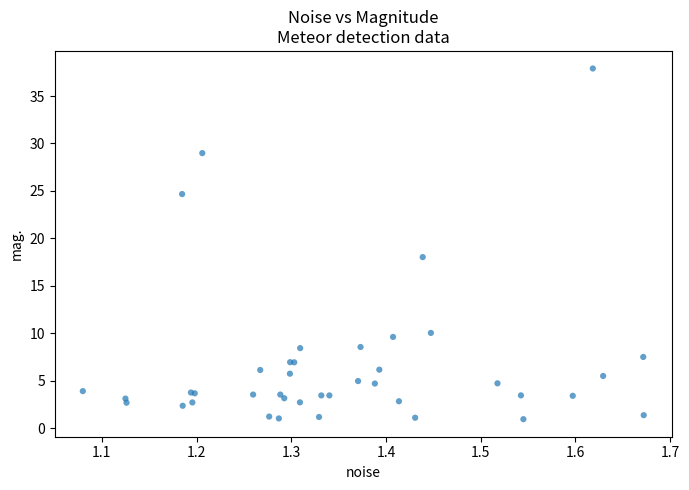

What Y value in the scatter plot is closest to 19?

18.0